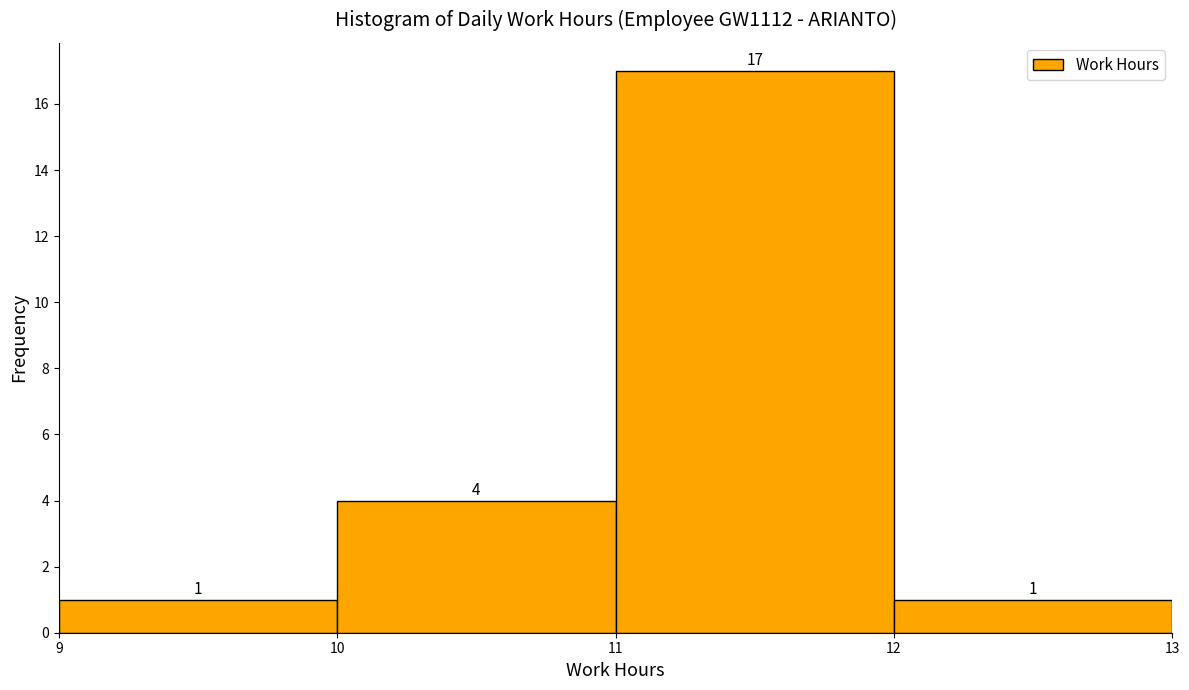

Over which range of the x-axis is the bar tallest?

11 to 12